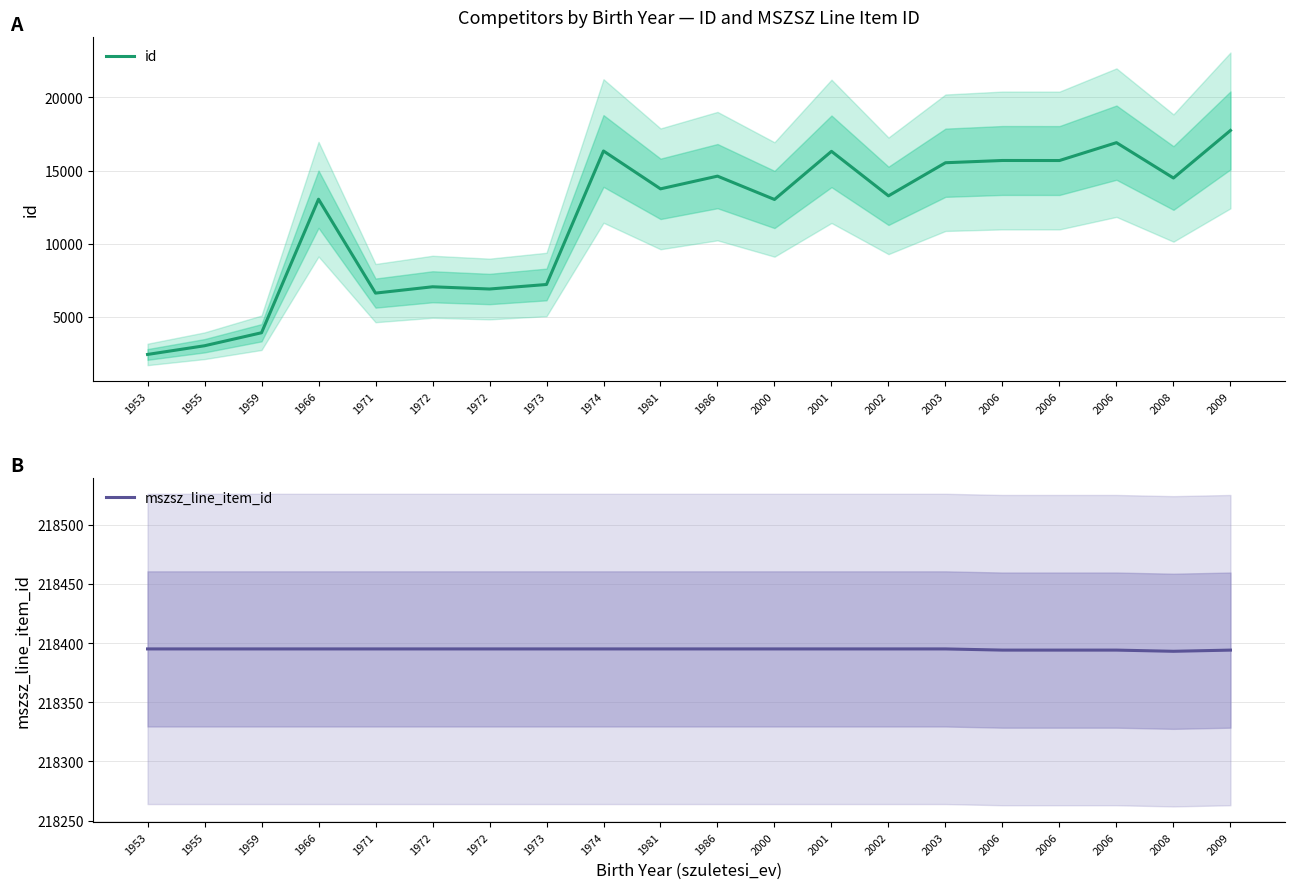

Which series has the largest range (max minus min)?

id